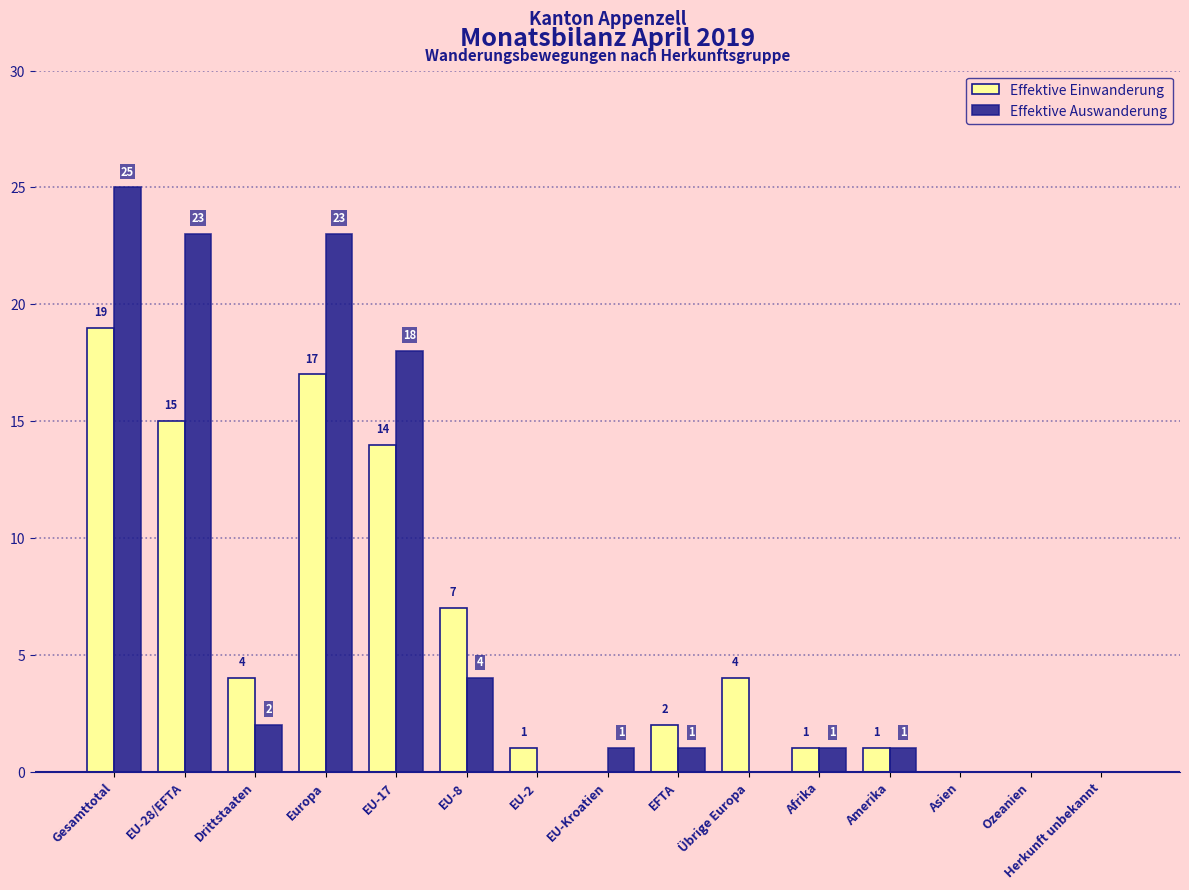

How many groups of bars are there?

15